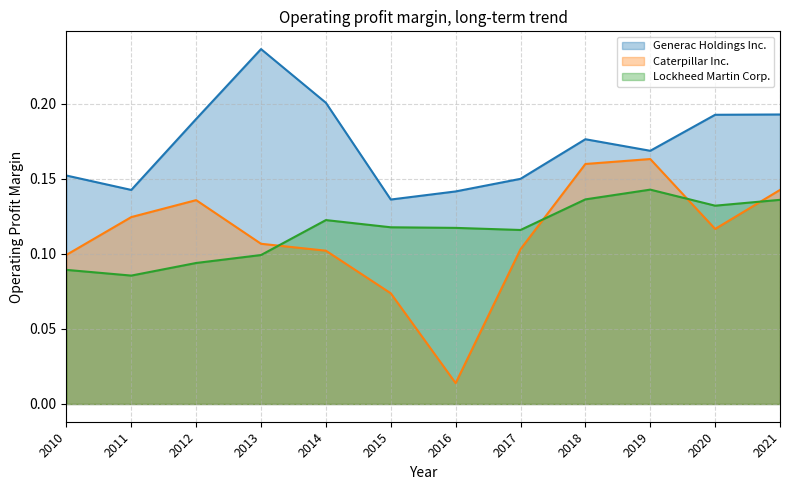

Which category has the lowest value across all series?

2016